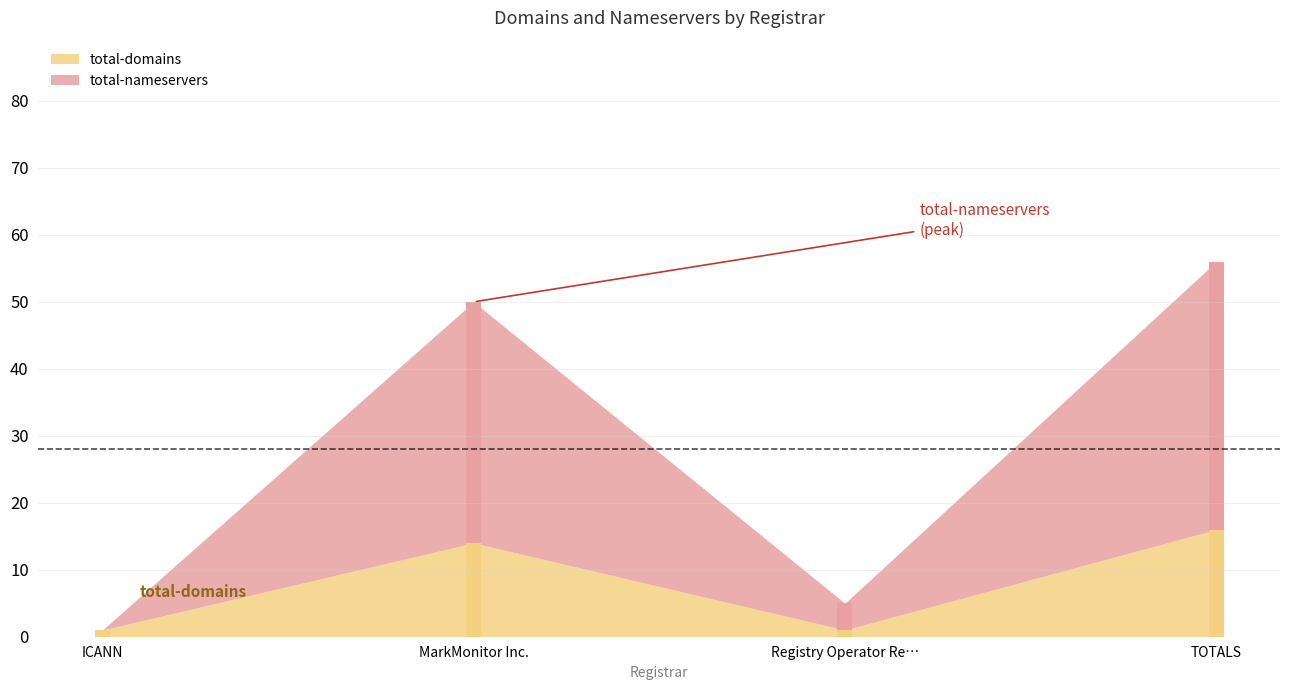

What is the label of the 3rd bar from the right?

MarkMonitor Inc.